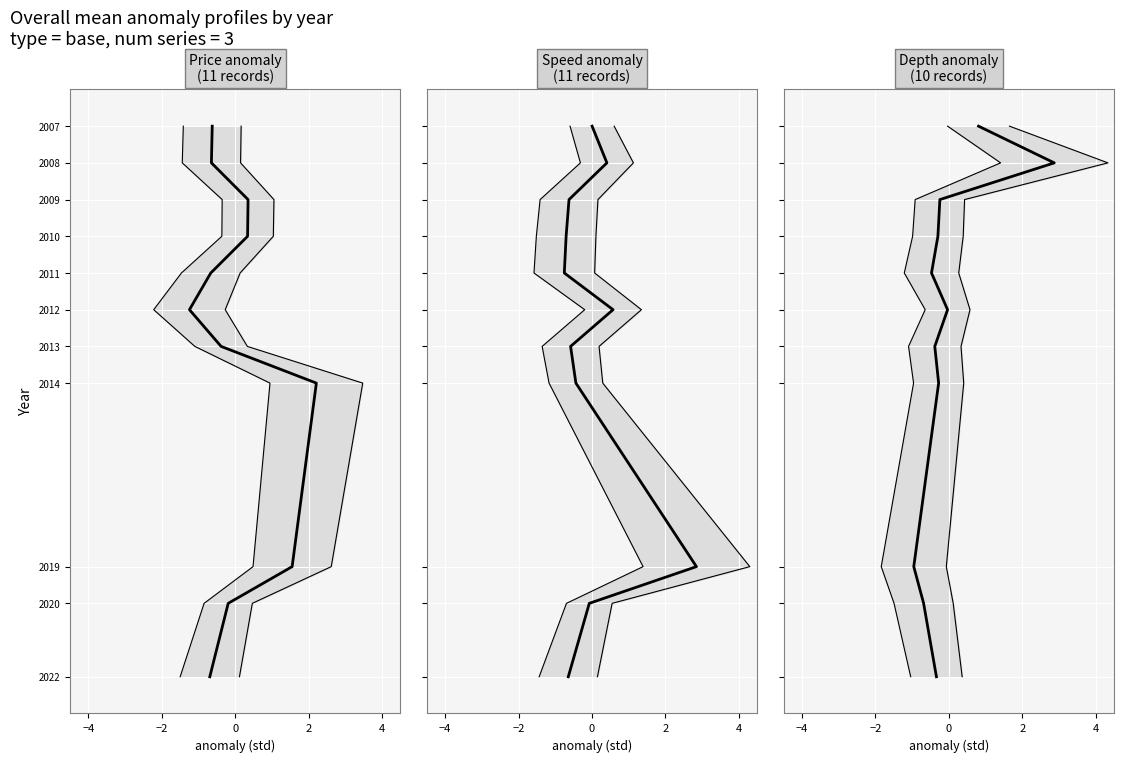

Is it true that Depth anomaly equals 1068 at 7?

False